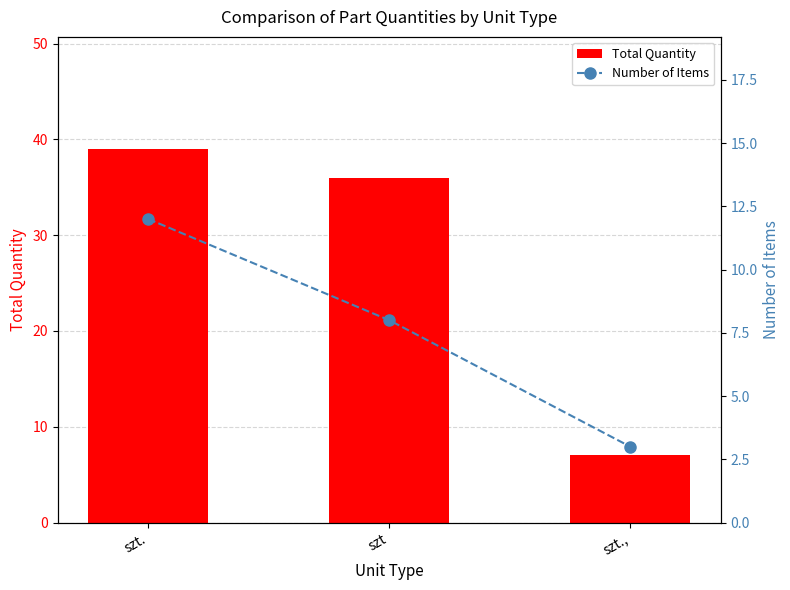

Which category has the lowest value in the Total Quantity series?

szt.,